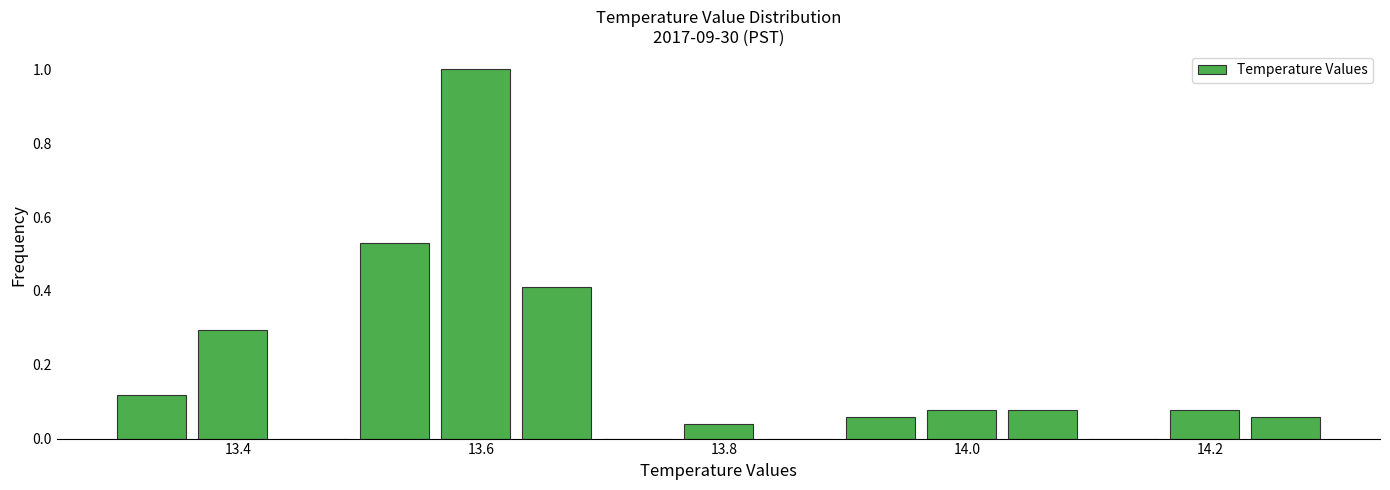

Read against the x-axis, roughly where is the centre of the tallest bar?

13.60